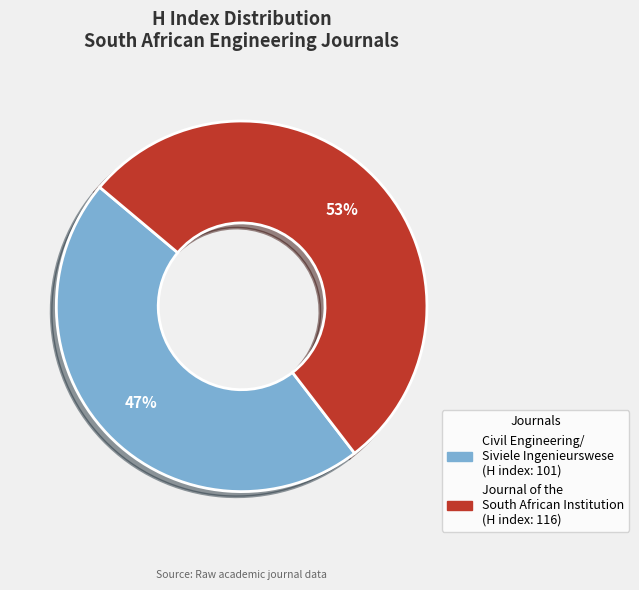

Does any single category account for the majority?

Yes